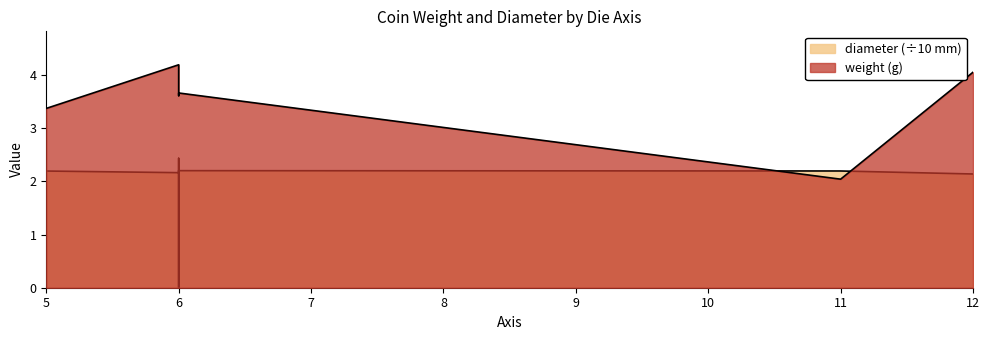

True or false: the data shows 2.2 at 6.

True